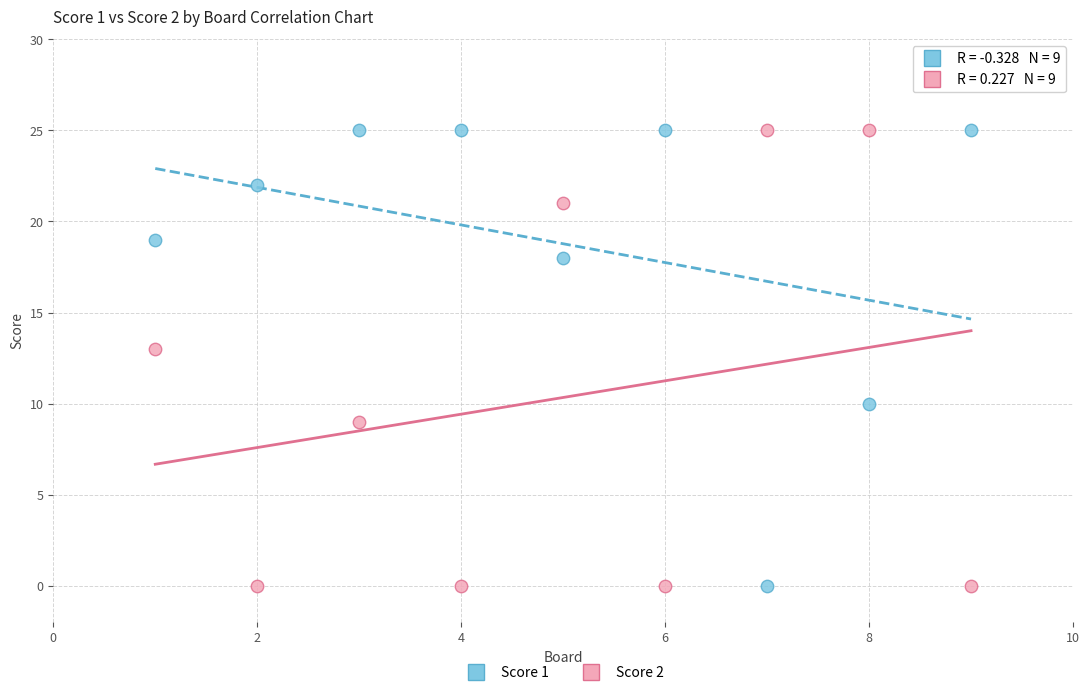

What is the X range (max minus min) for the scatter plot?

8